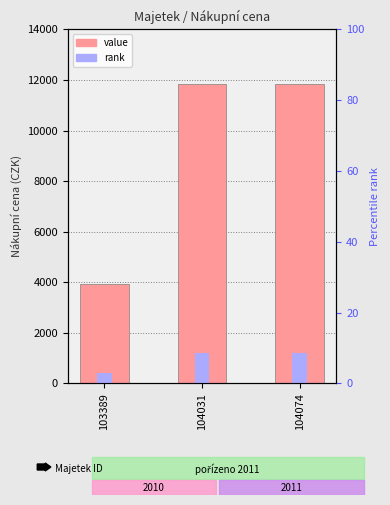

Approximately how many times larger is the value at 104074 compared to 103389?

3.0